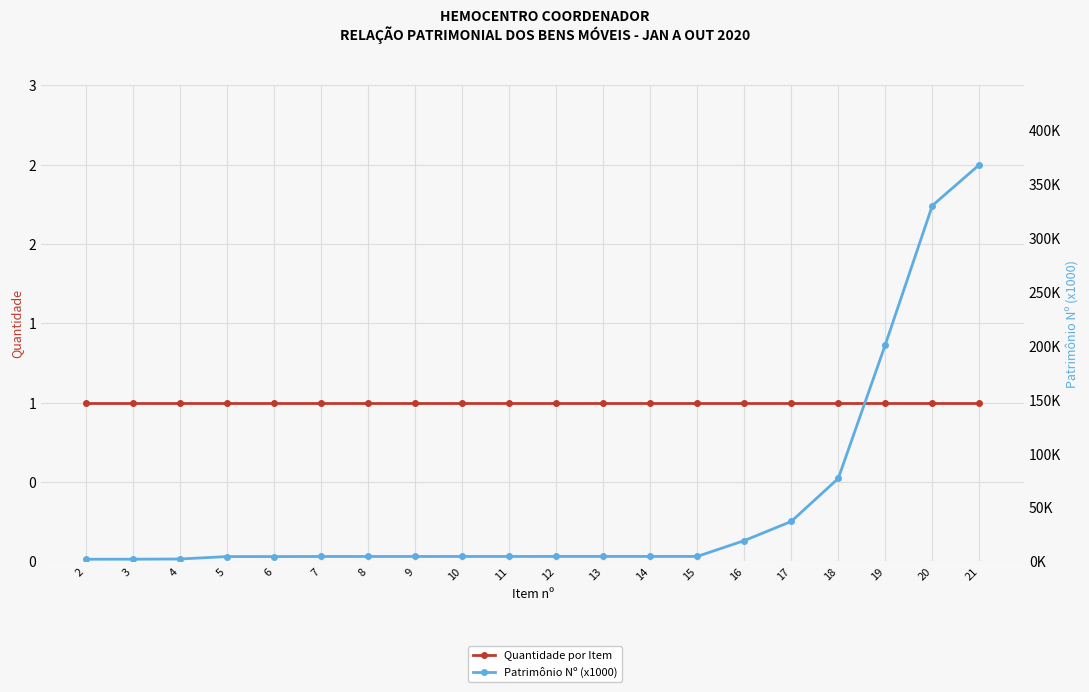

List the labels in order of Patrimônio Nº (x1000) value, largest first.

21, 20, 19, 18, 17, 16, 15, 14, 13, 12, 11, 10, 9, 8, 7, 6, 5, 4, 3, 2